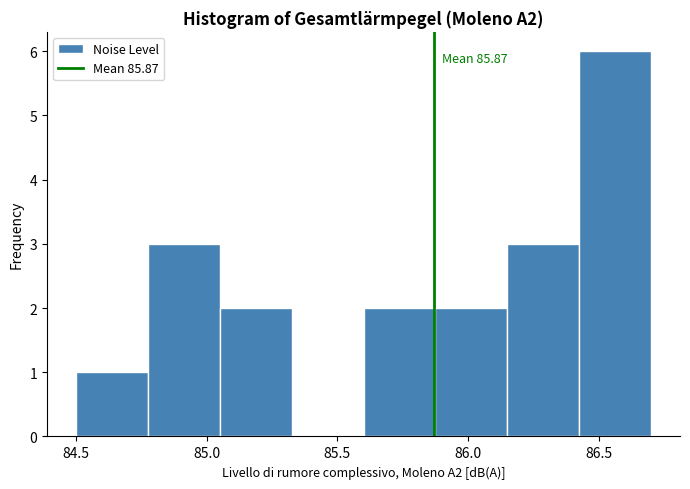

Which range on the x-axis has the tallest bar?

86.425 to 86.700